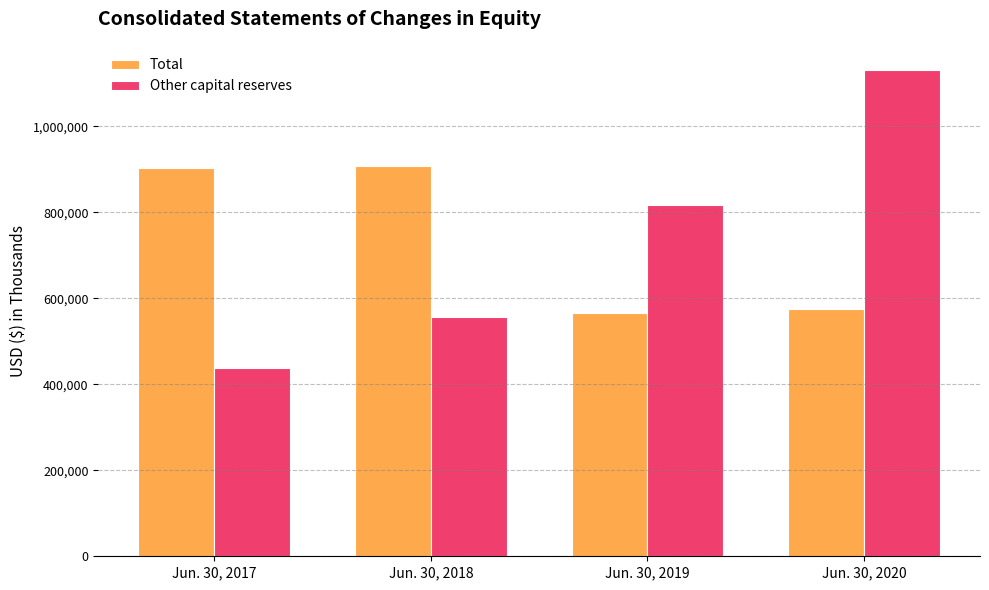

At which label is Other capital reserves closest to 784132?

Jun. 30, 2019